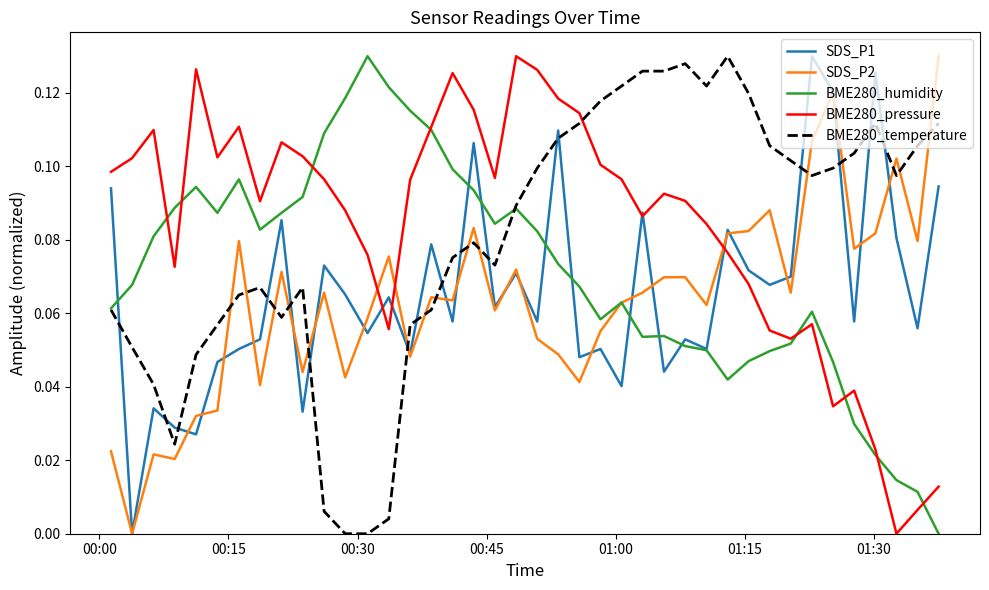

True or false: BME280_pressure and BME280_temperature intersect in this chart.

True